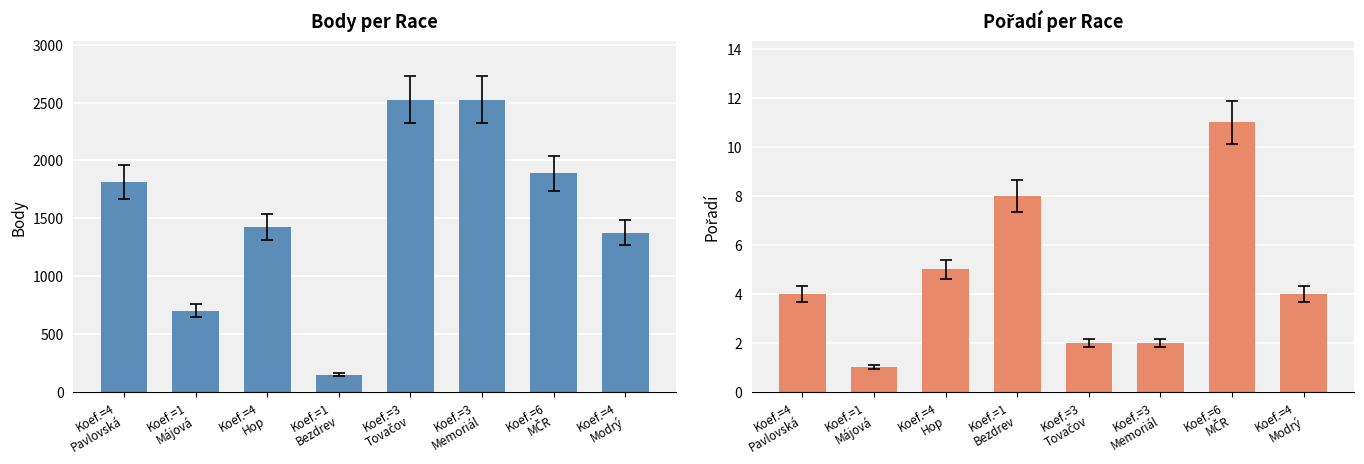

Rank the series by their average value, from lowest to highest.

Pořadí, Body